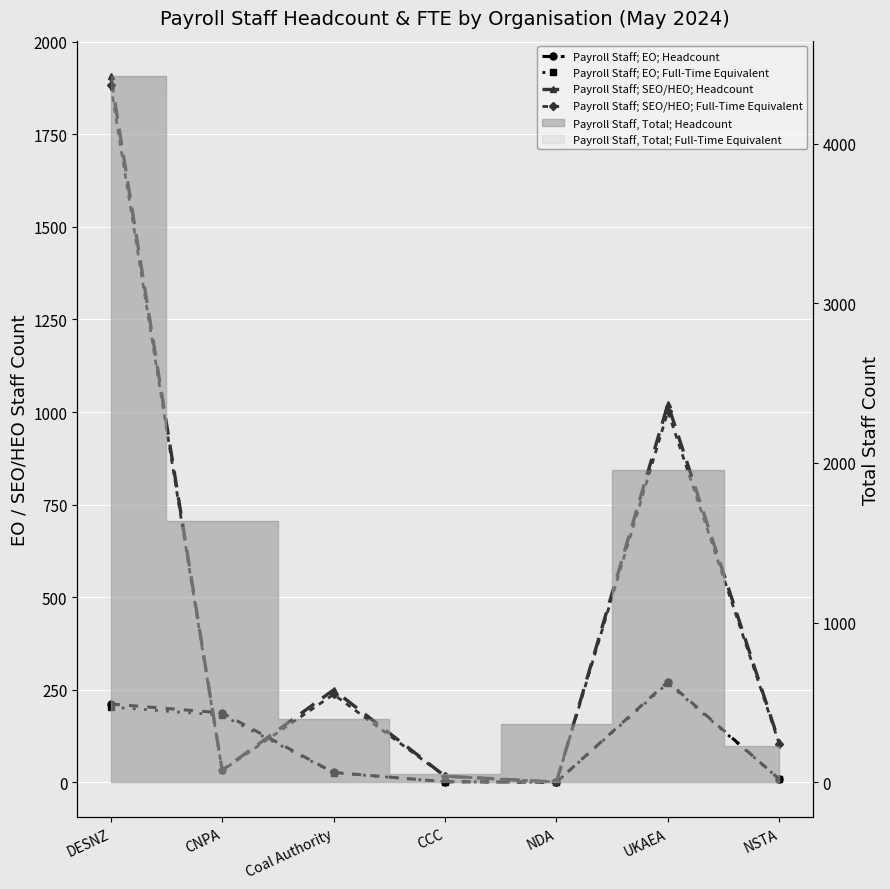

At which category does Payroll Staff; EO; Headcount reach its first local valley?

NDA